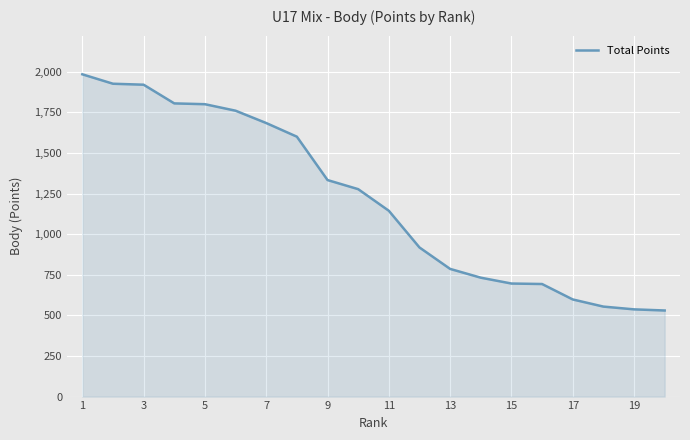

What is the minimum value shown in the chart?

530